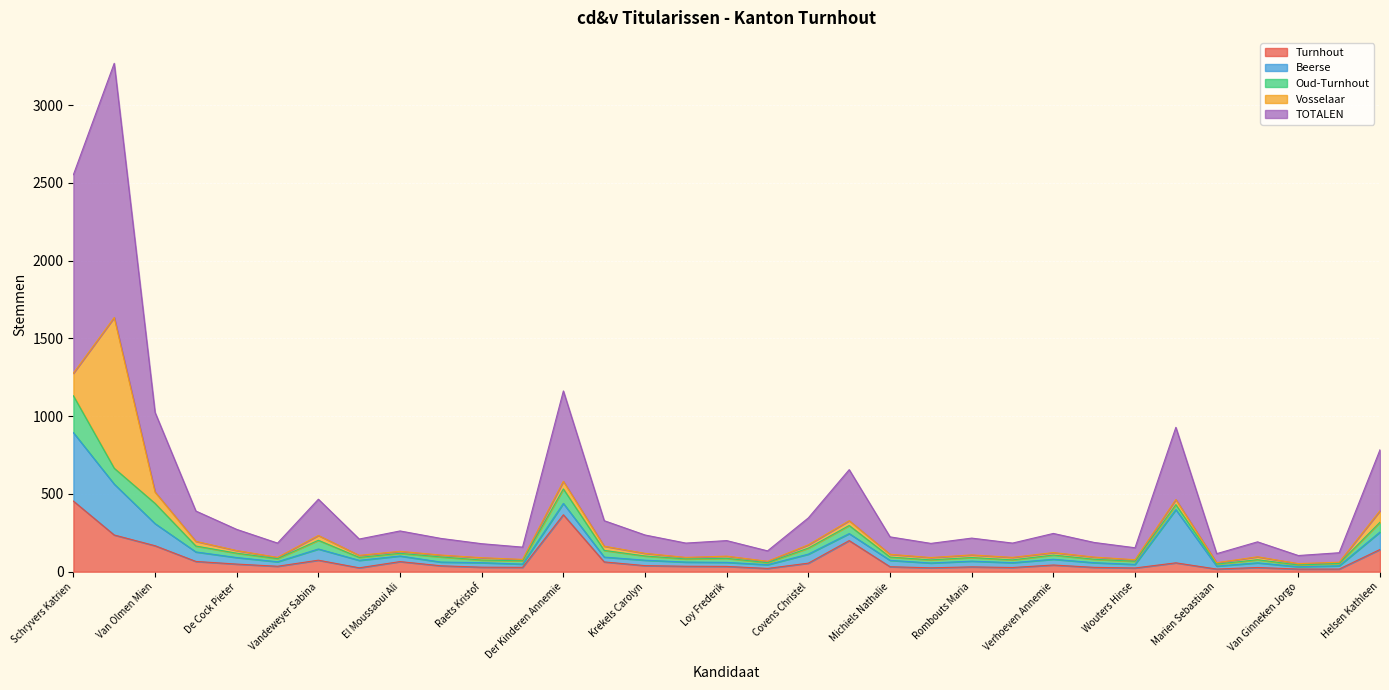

At how many categories does at least one series exceed 105?

18